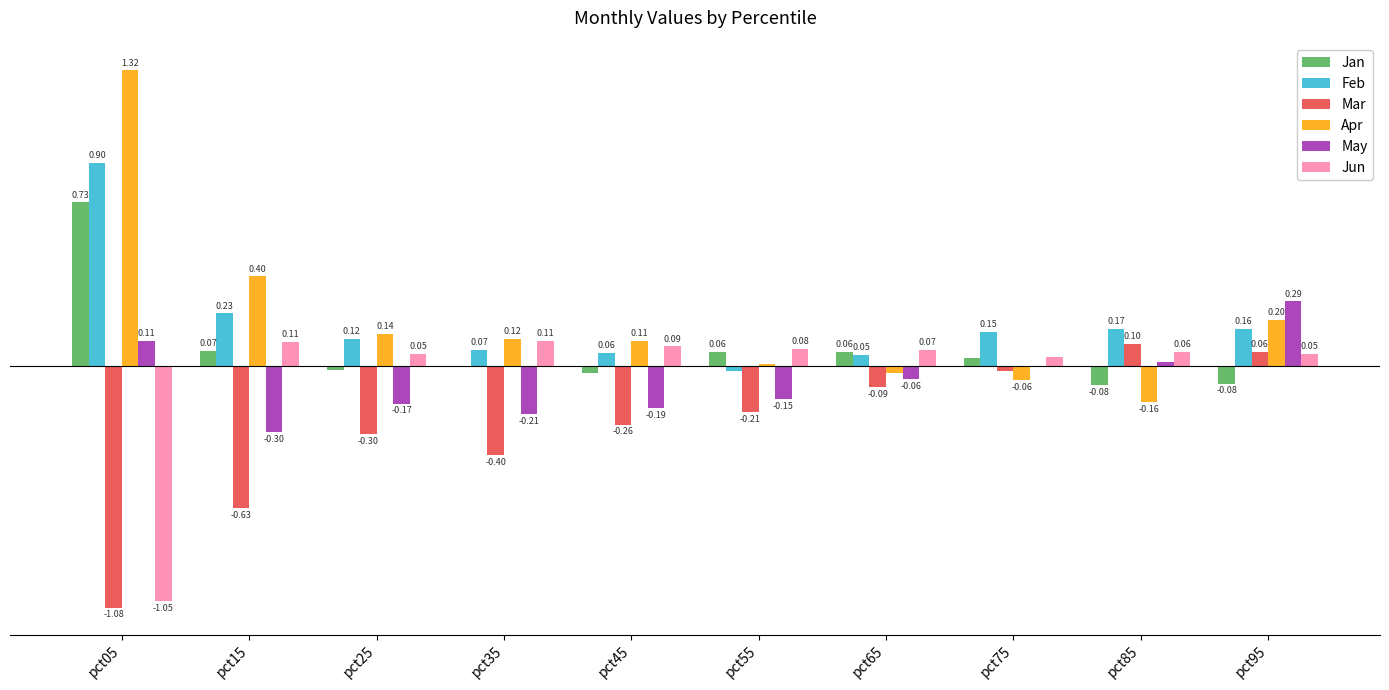

Which series has the largest total across all categories?

Apr